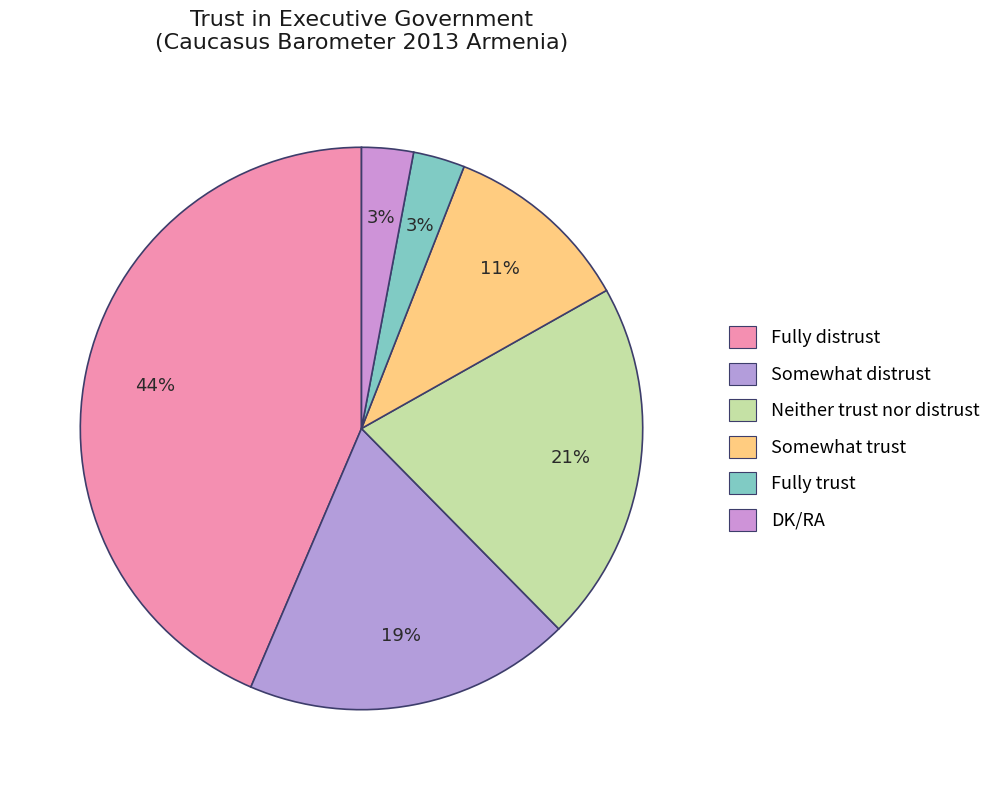

Which category has the smallest portion of the pie?

Fully trust